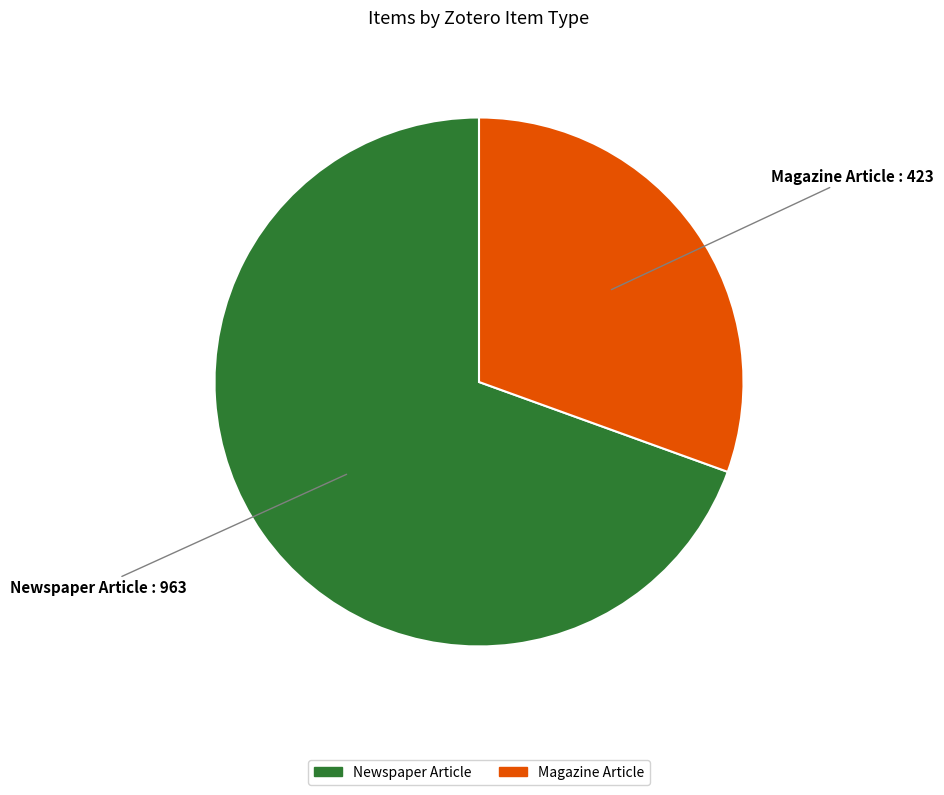

Is there a majority slice in this chart?

Yes